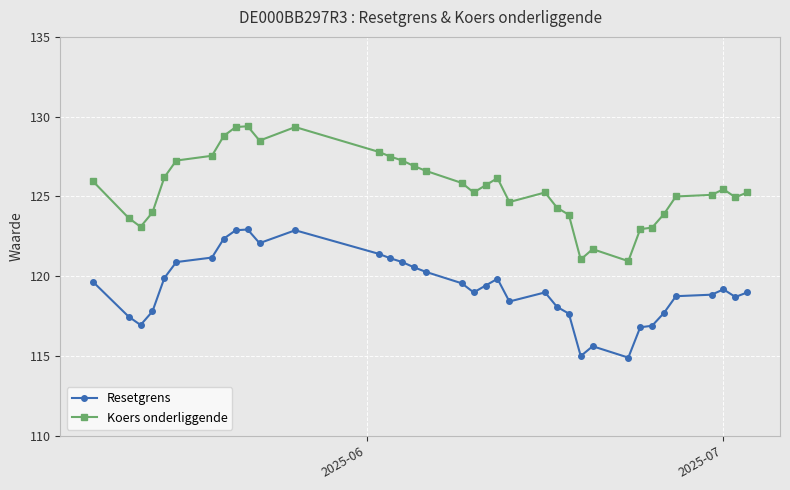

What is the maximum value for Resetgrens?

122.9